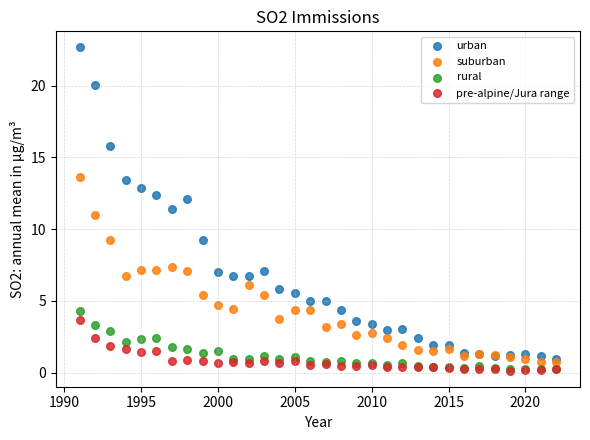

What are all the series names shown in the legend?

urban, suburban, rural, pre-alpine/Jura range